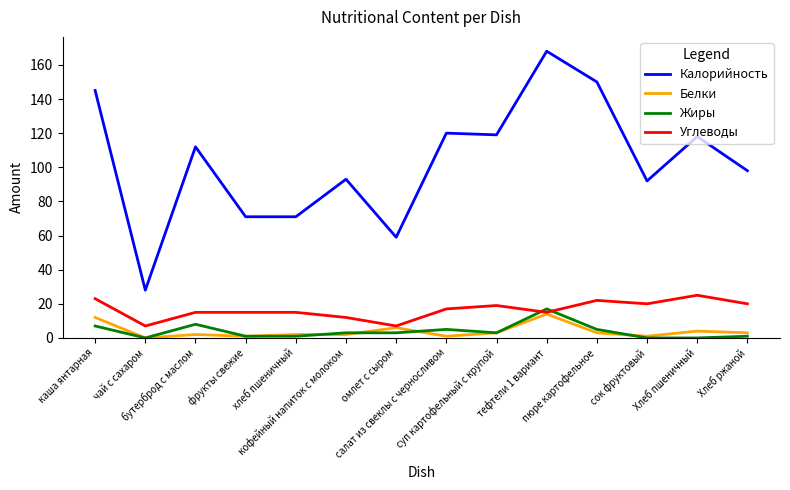

Read the Углеводы value at каша янтарная, to the nearest 5.

25